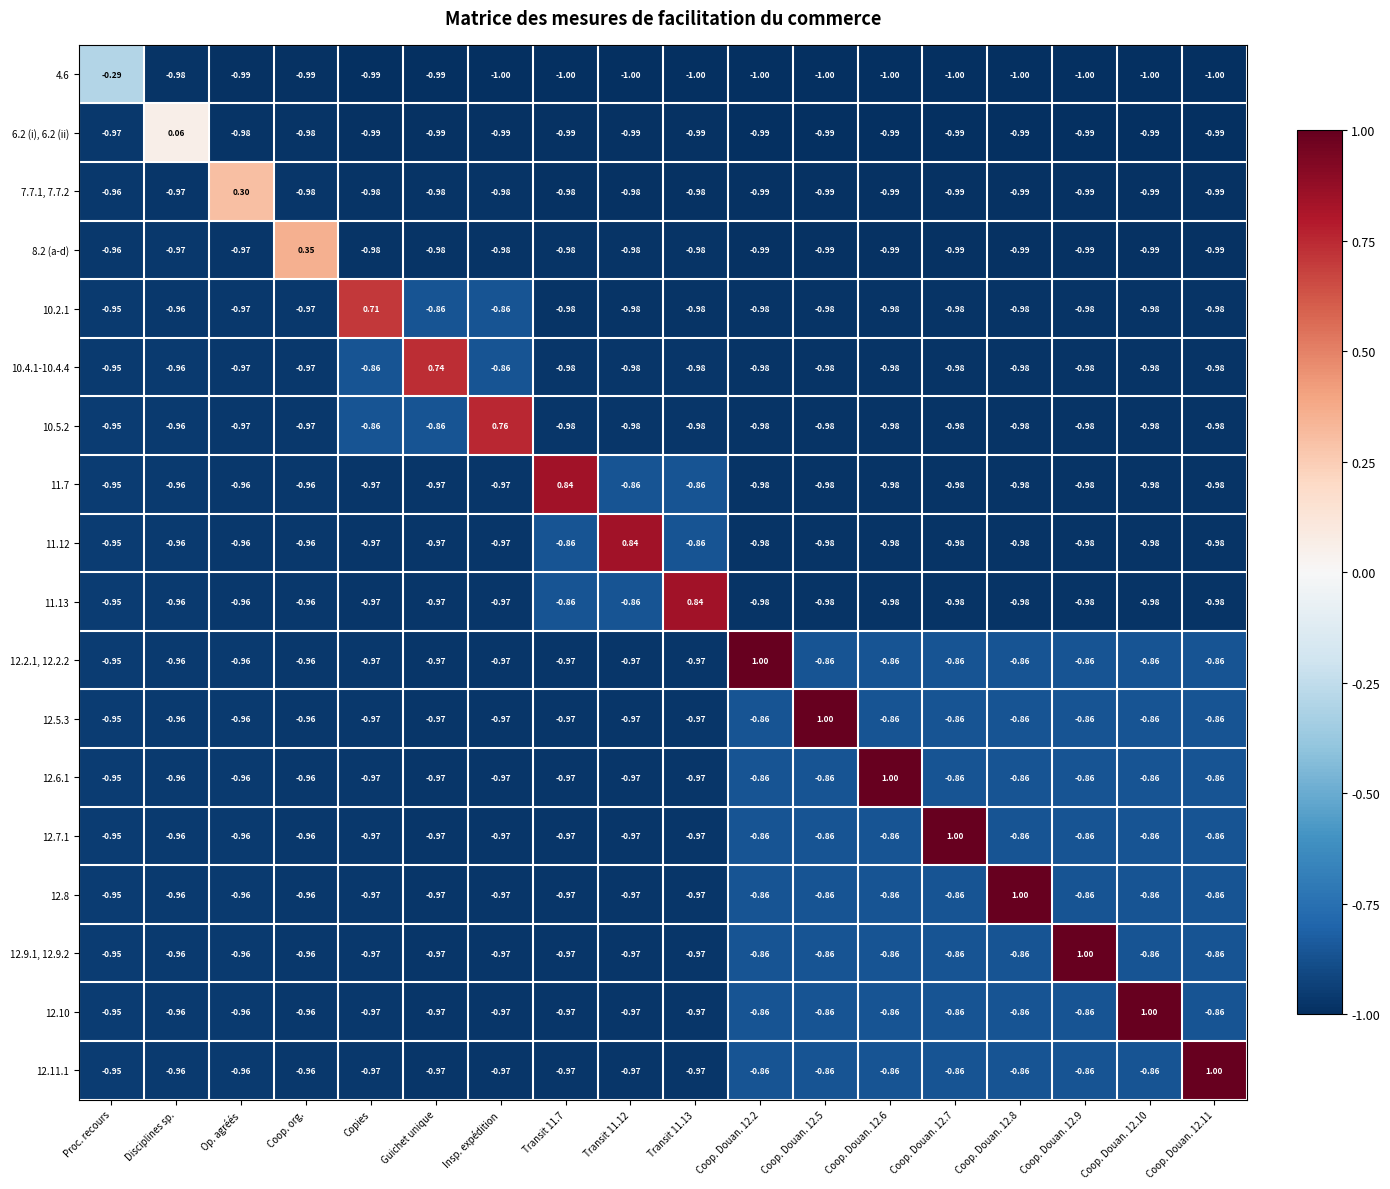

Is the value of 7.7.1, 7.7.2 at Coop. org. greater than the value of 6.2 (i), 6.2 (ii) at Disciplines sp.?

No